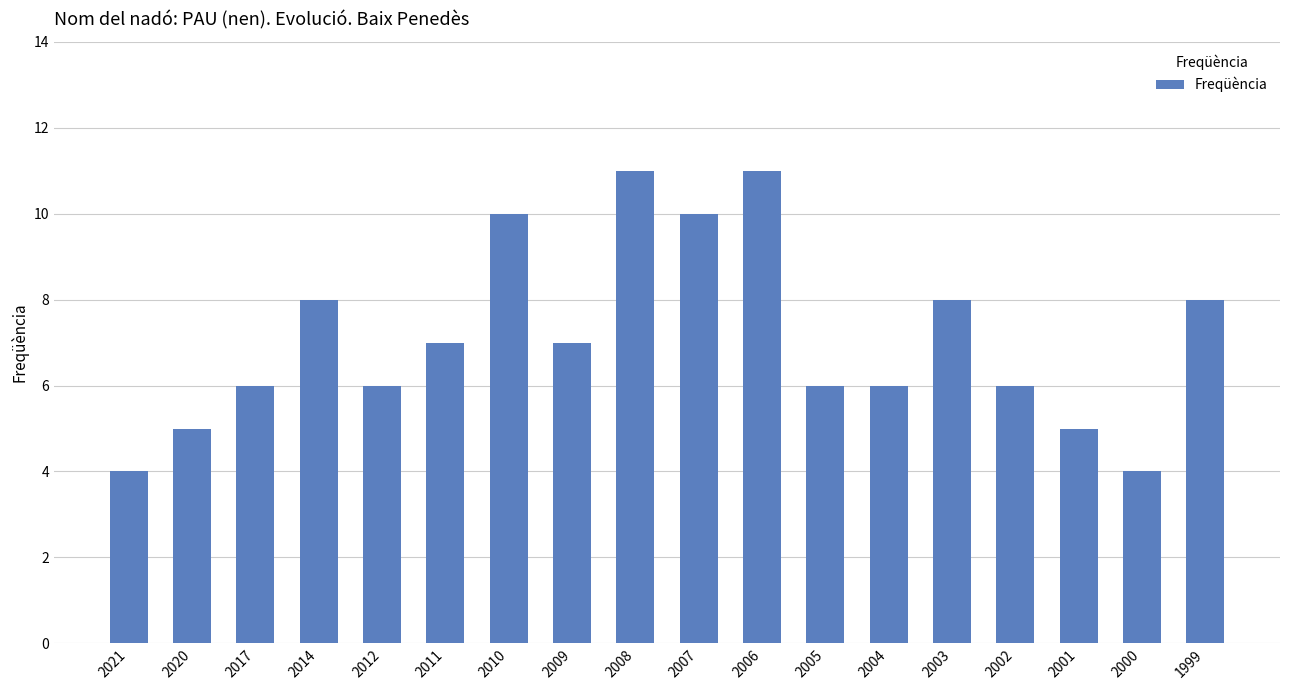

Is it true that the value at 2014 is 12?

False